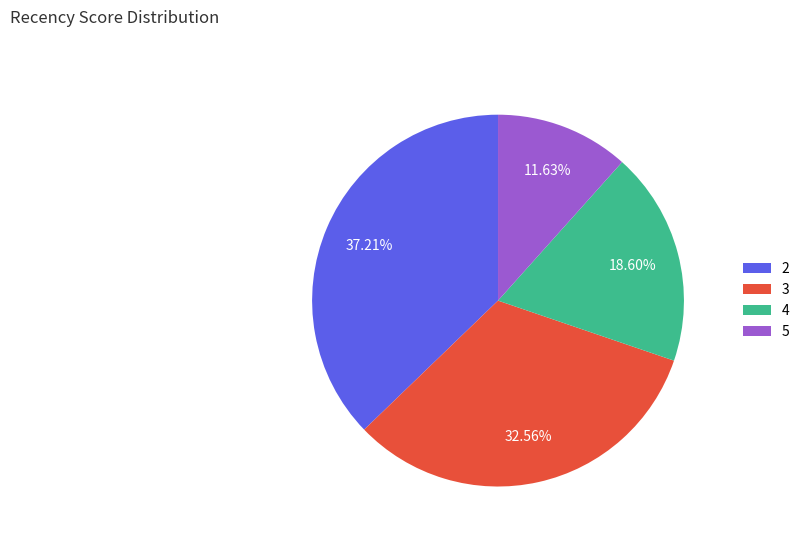

Does 2 represent more than half of the total?

No